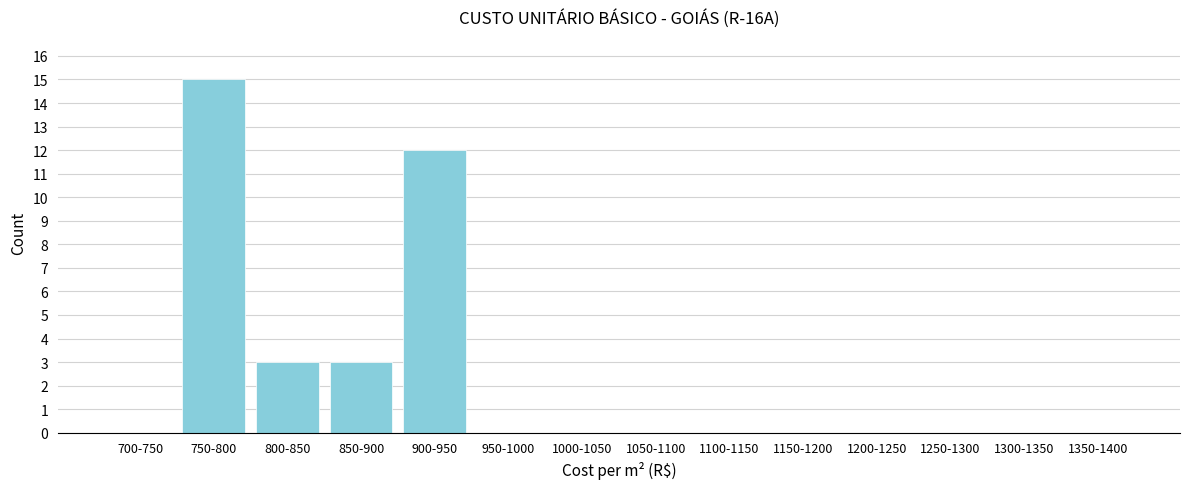

Reading left to right, list all the values displayed in this chart.

700-750=0	750-800=15	800-850=3	850-900=3	900-950=12	950-1000=0	1000-1050=0	1050-1100=0	1100-1150=0	1150-1200=0	1200-1250=0	1250-1300=0	1300-1350=0	1350-1400=0